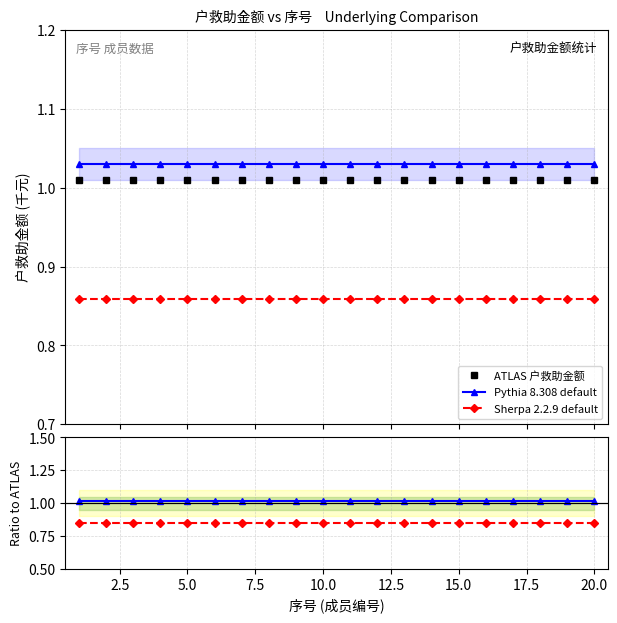

List the series in order of their peak value, lowest first.

Sherpa ratio, Sherpa 2.2.9 default, ATLAS 户救助金额, Pythia ratio, Pythia 8.308 default